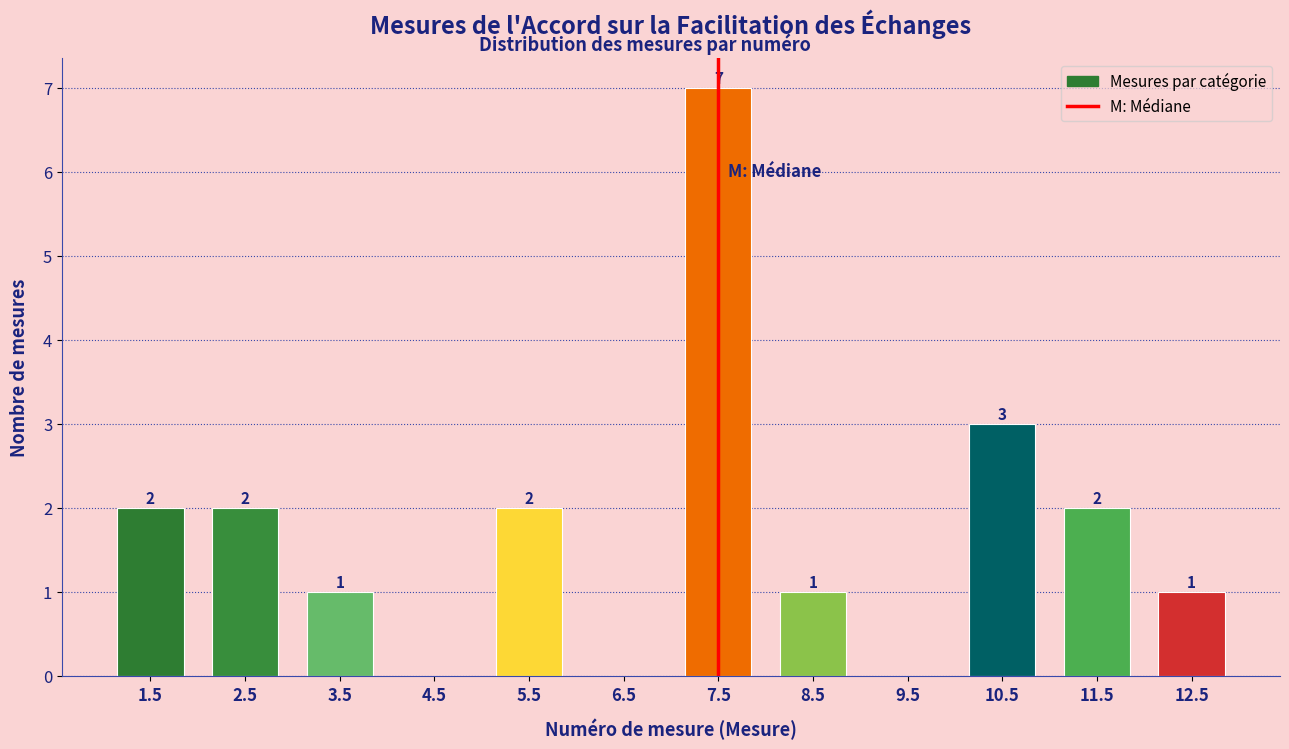

Over which range of the x-axis is the bar tallest?

7 to 8